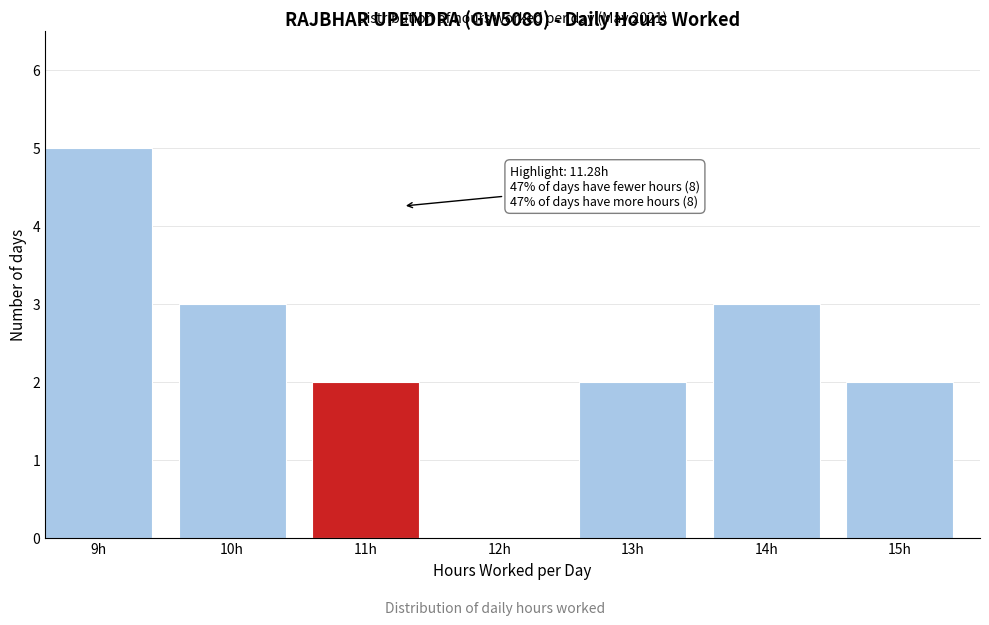

Reading left to right, extract all data points from this chart.

9h=5	10h=3	11h=2	12h=0	13h=2	14h=3	15h=2